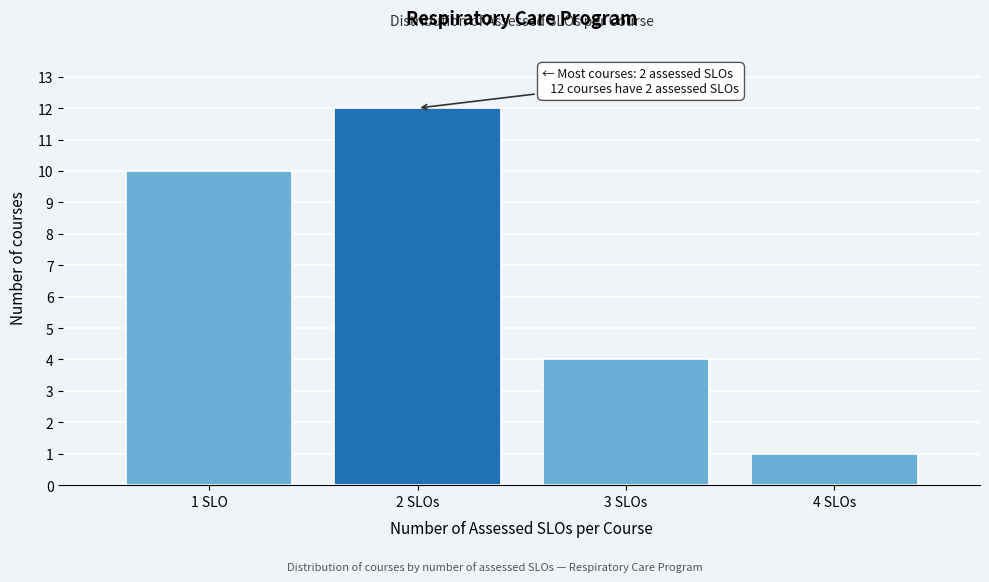

Reading left to right, transcribe all the data shown in this chart.

1 SLO=10	2 SLOs=12	3 SLOs=4	4 SLOs=1